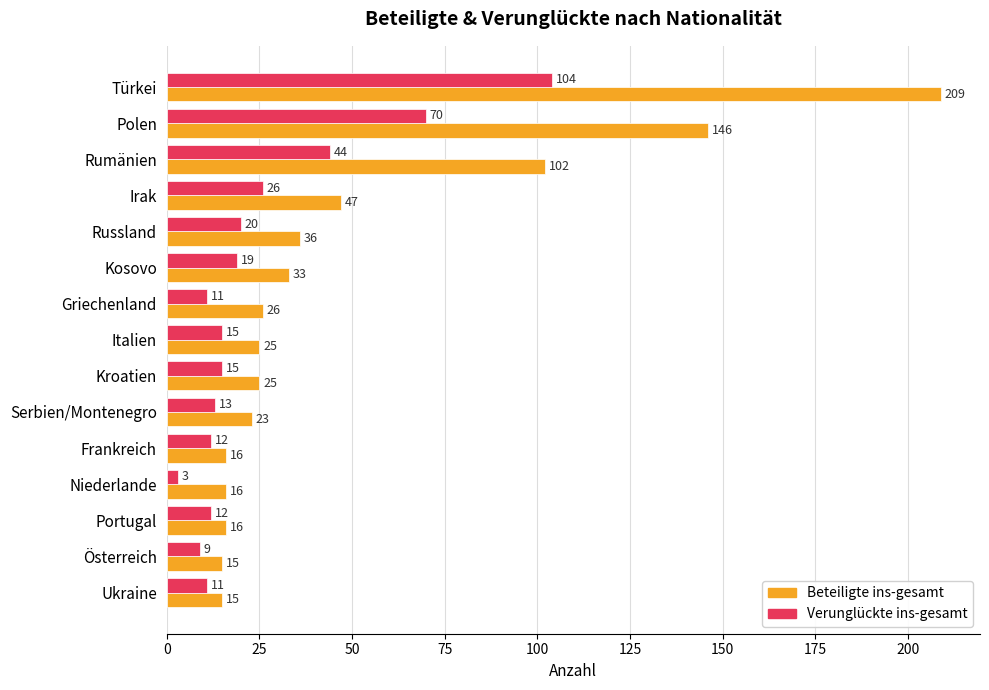

How many categories are shown in the chart?

15